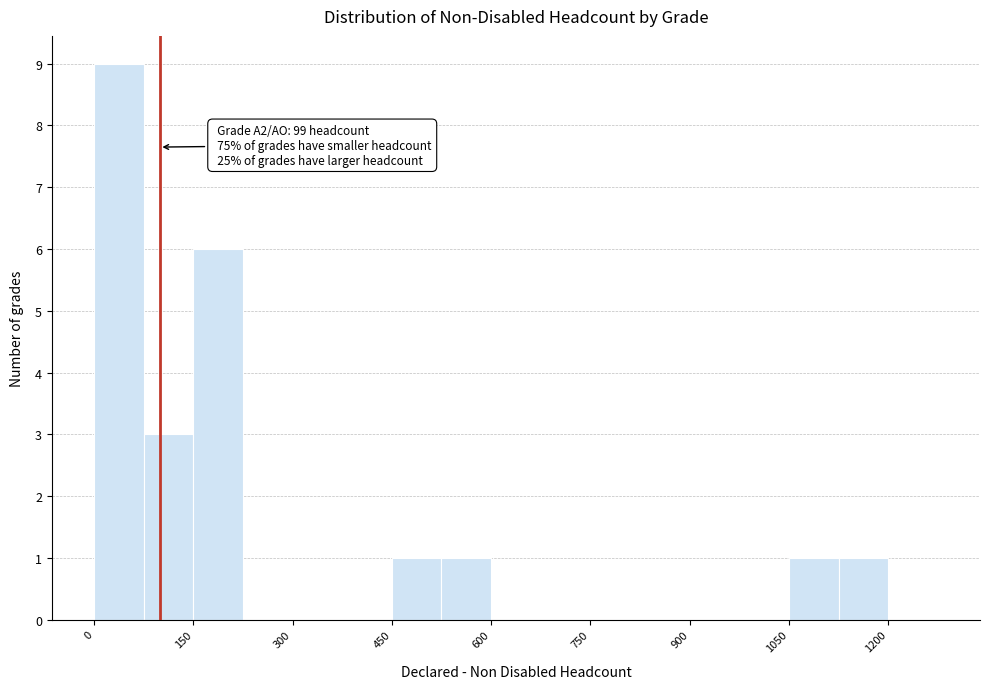

Read against the x-axis, roughly where is the centre of the tallest bar?

40